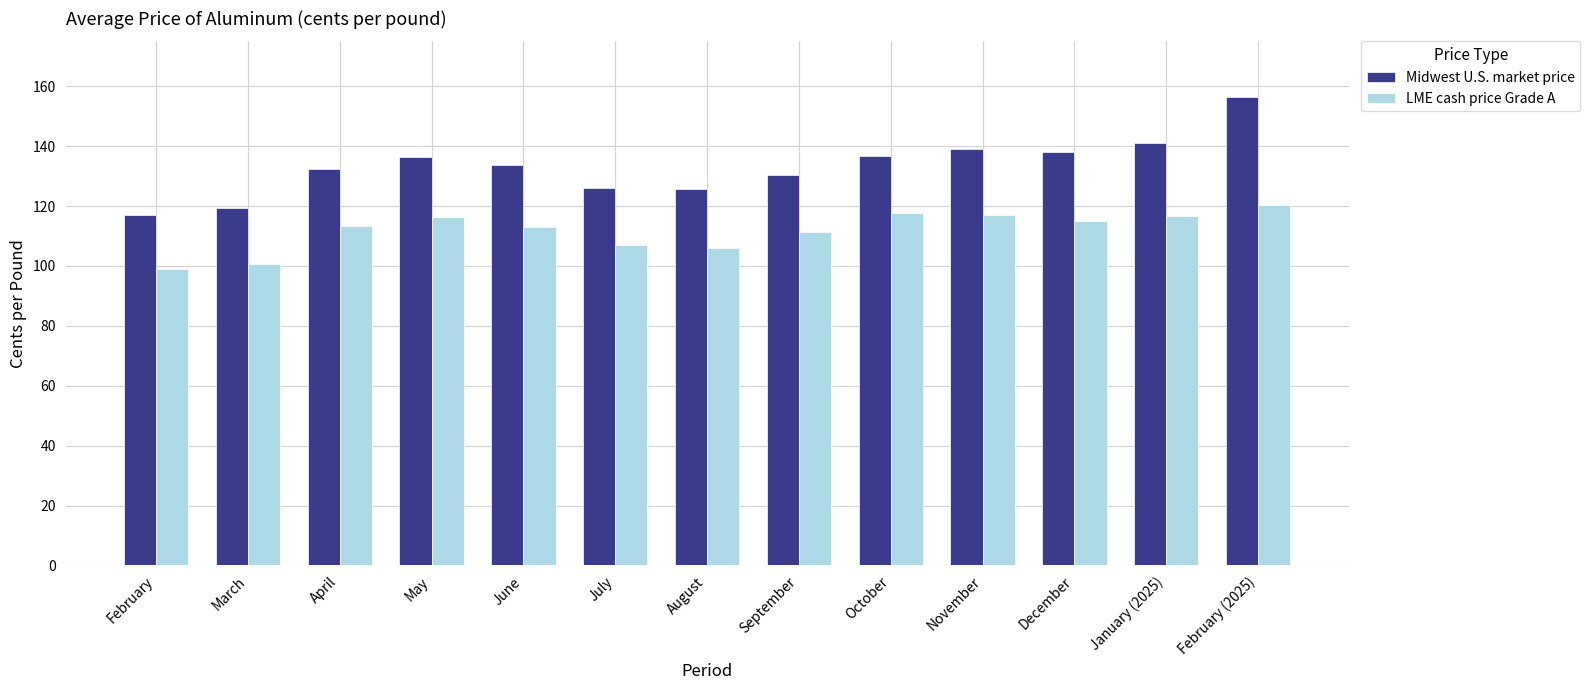

What is the average value of the LME cash price Grade A series?

111.8